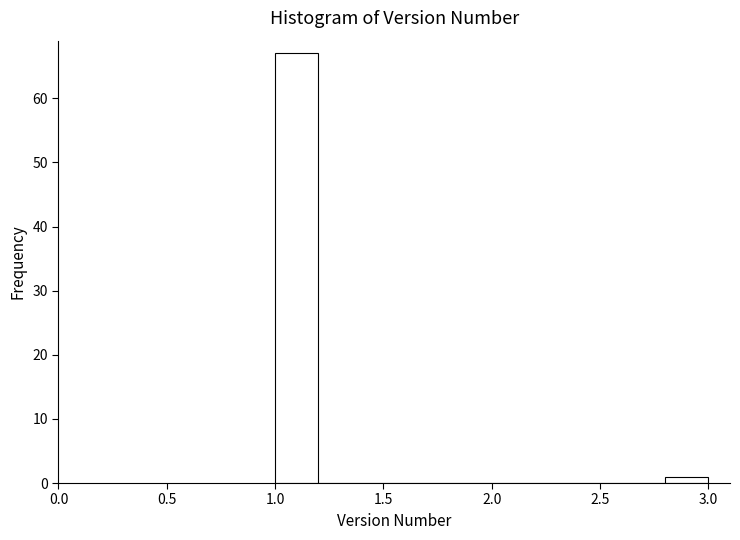

Which range on the x-axis has the tallest bar?

1.0 to 1.2